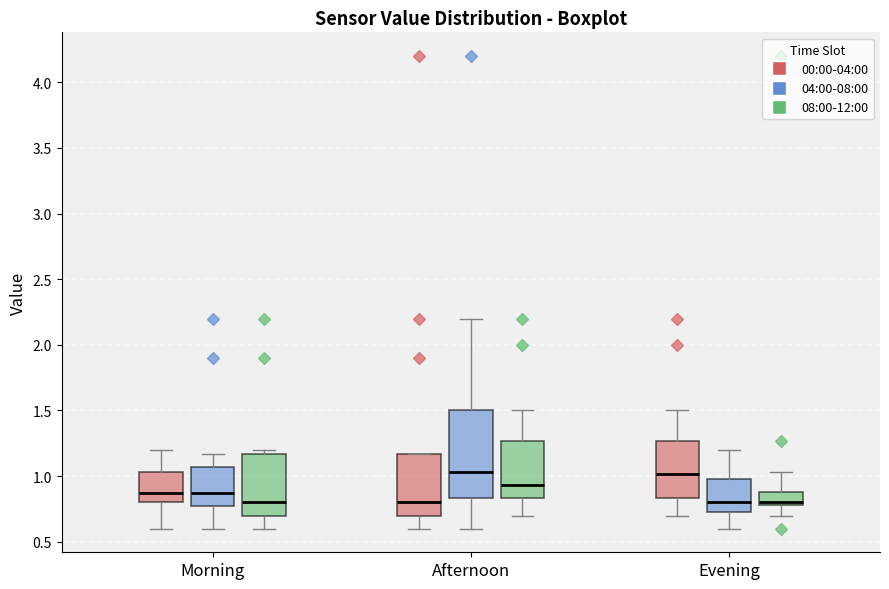

Comparing the boxes themselves (not the whiskers), which one is the tallest?

Afternoon (04:00-08:00)